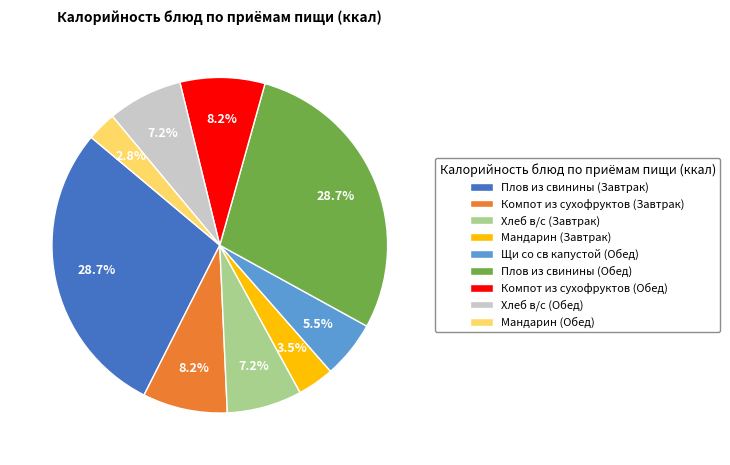

To the nearest percent, what is the combined percentage of Мандарин (Обед) and Плов из свинины (Завтрак)?

32%